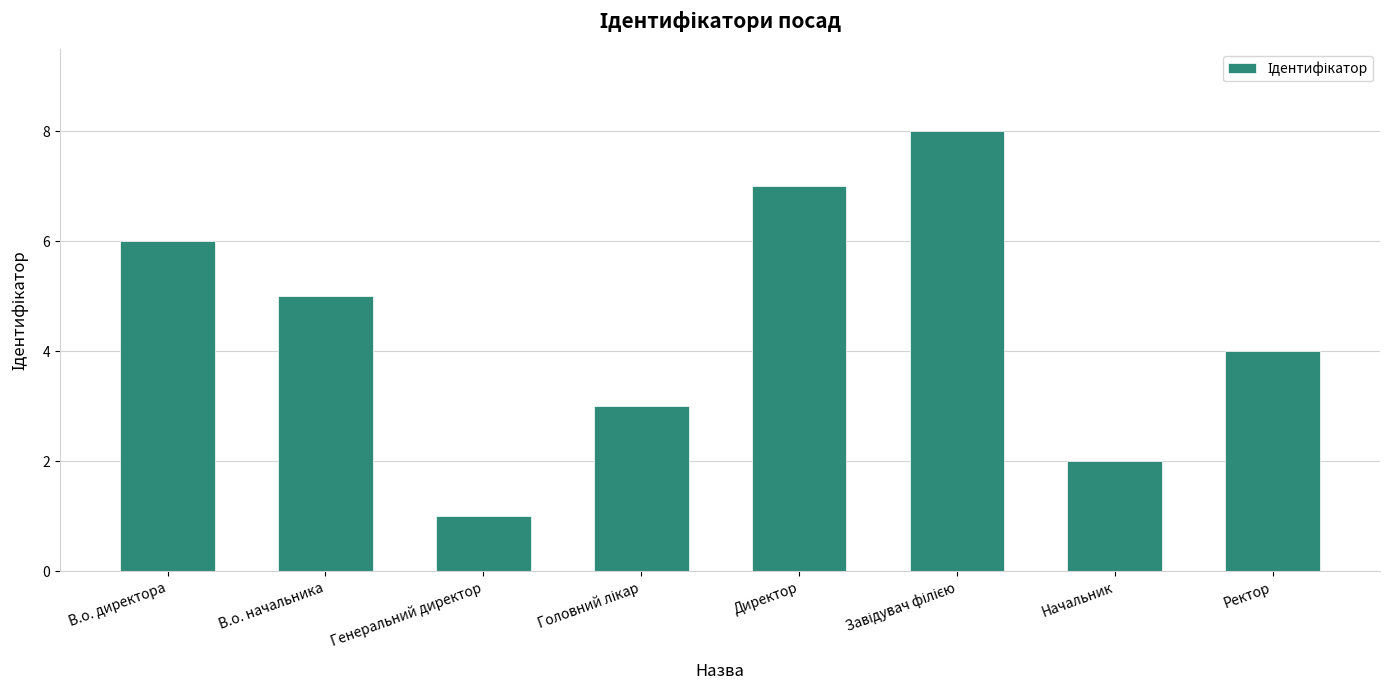

Does the chart contain stacked bars?

No